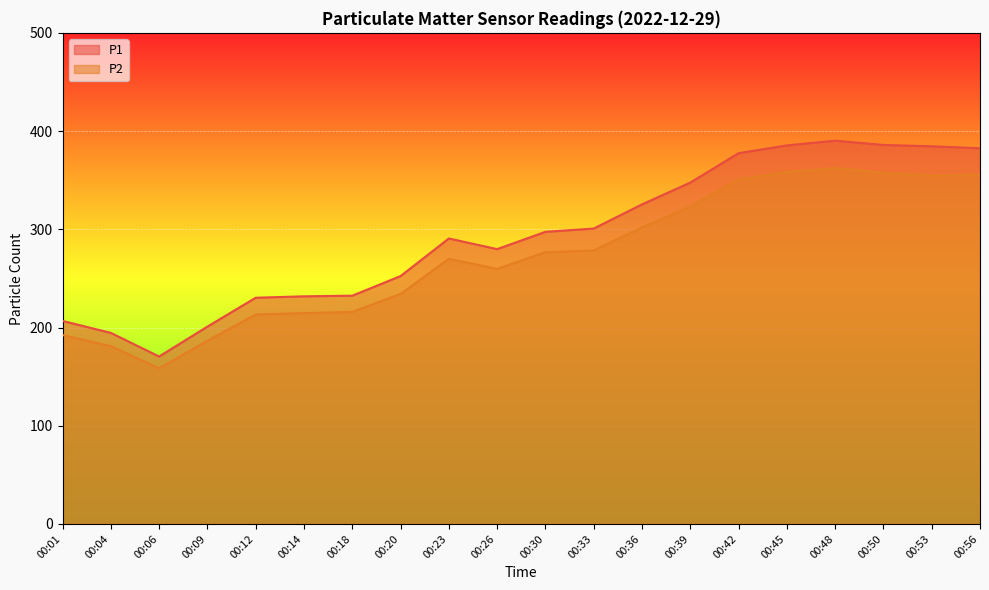

Between 00:09 and 00:04, which is larger?

00:09